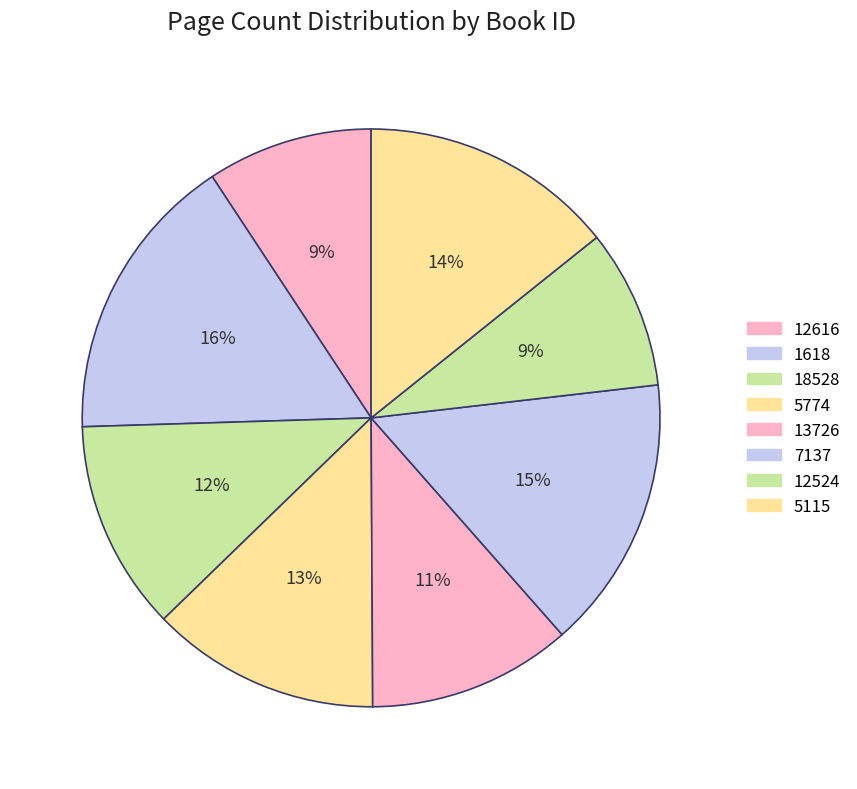

Rank the categories by value from highest to lowest.

1618, 7137, 5115, 5774, 18528, 13726, 12616, 12524